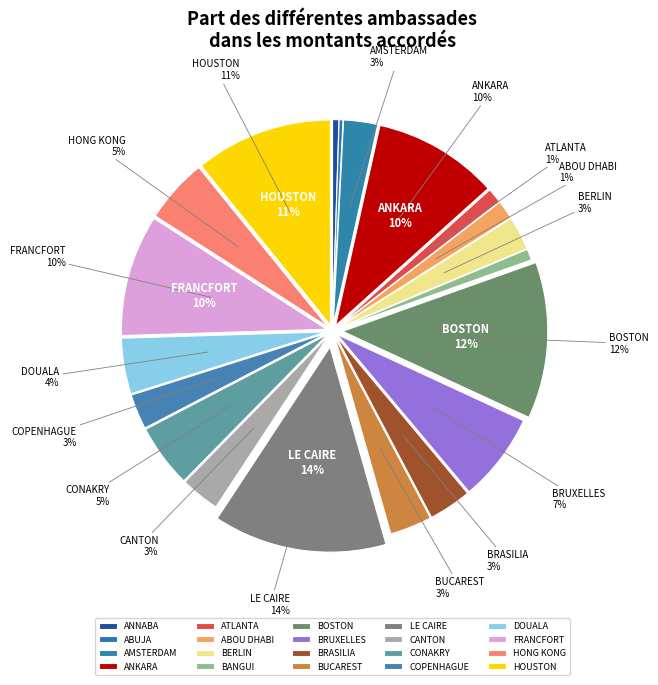

Rank the categories by value from highest to lowest.

LE CAIRE, BOSTON, HOUSTON, ANKARA, FRANCFORT, BRUXELLES, HONG KONG, CONAKRY, DOUALA, BRASILIA, BUCAREST, CANTON, COPENHAGUE, AMSTERDAM, BERLIN, ABOU DHABI, ATLANTA, BANGUI, ANNABA, ABUJA